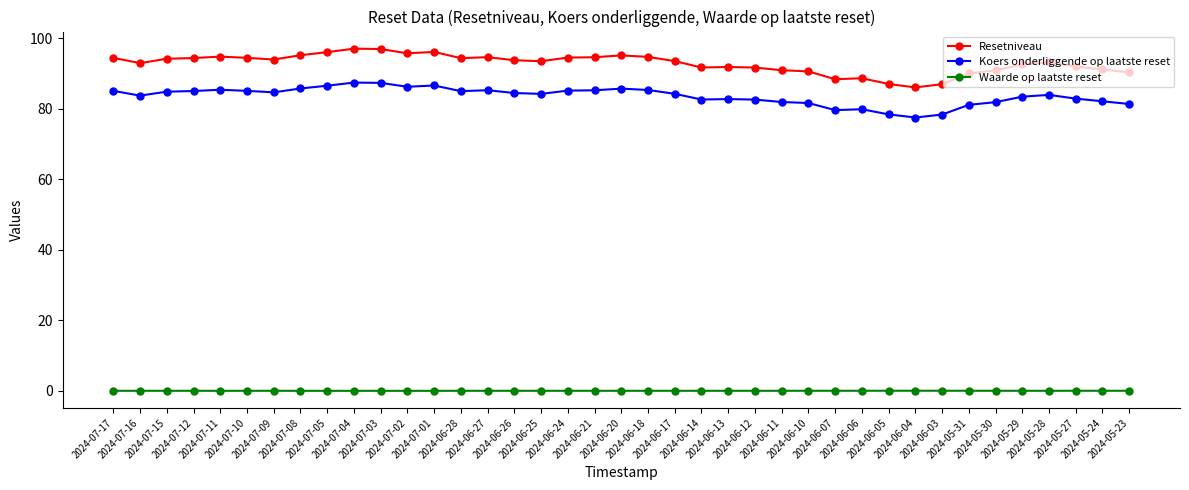

What is the average value of the Resetniveau series?

92.8